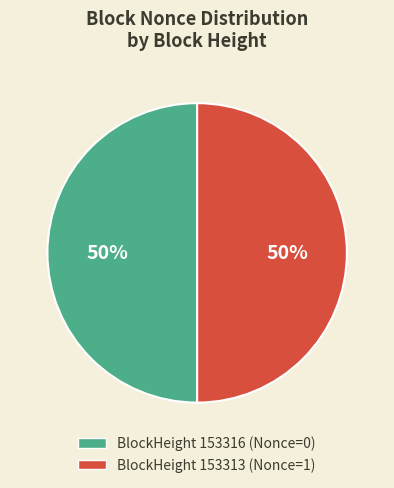

To the nearest percent, what is the average slice percentage?

50%